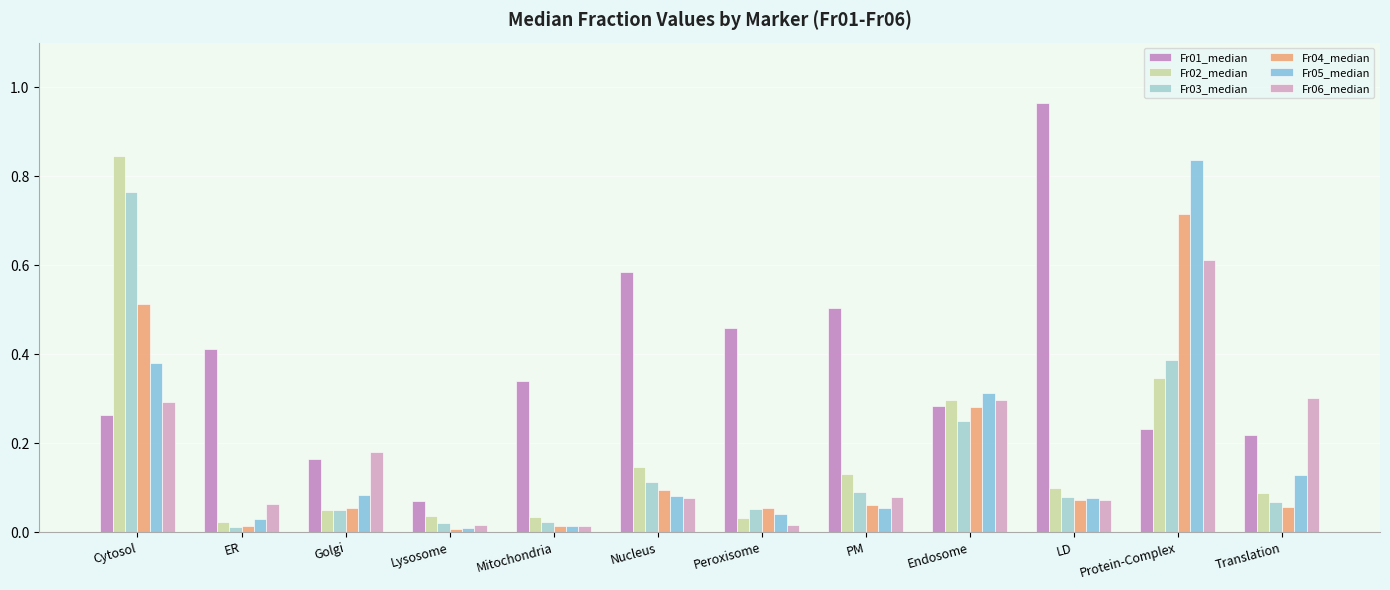

How many groups of bars are there?

12